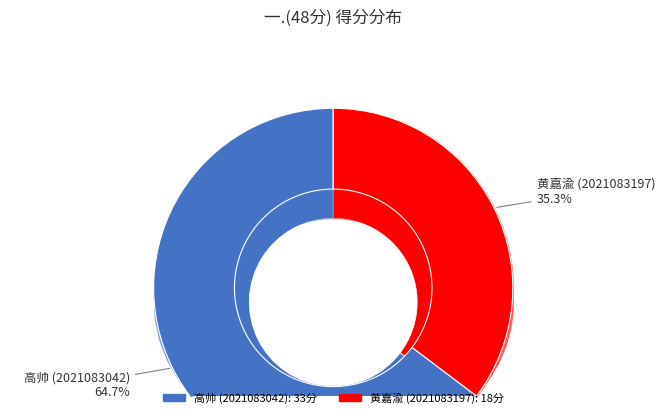

How many segments does this pie chart have?

2